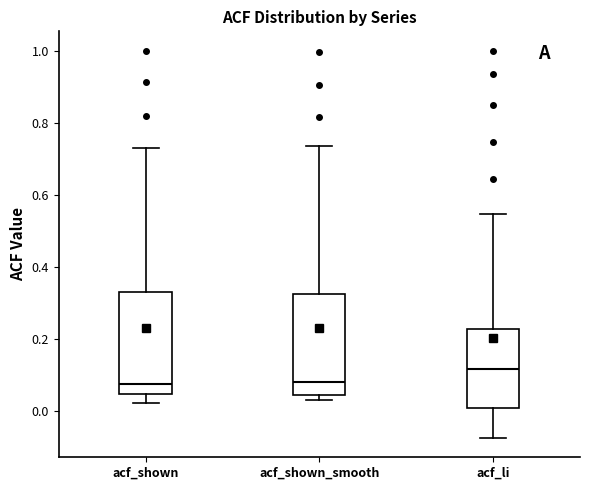

Where does the lower whisker of the box for acf_li end on the y-axis? The values are not printed on the chart, so give them approximately, as read against the axis.

-0.08